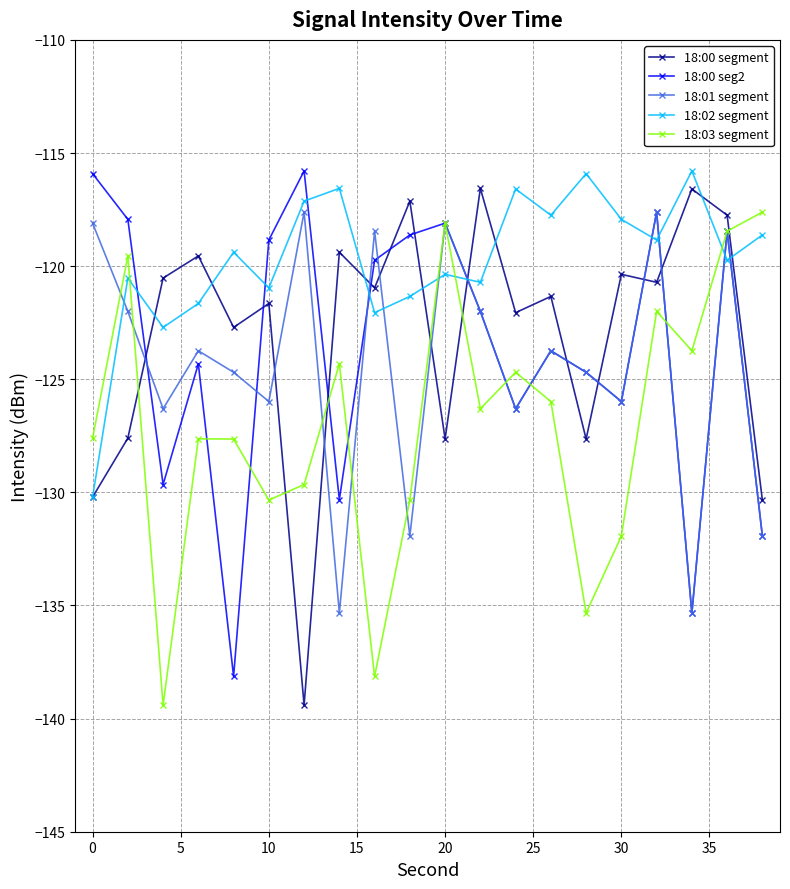

How many times do 18:00 segment and 18:03 segment cross each other?

6